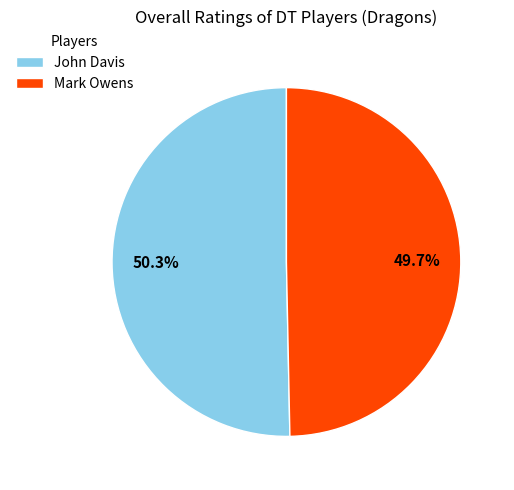

Is there any slice that represents more than half of the pie?

Yes